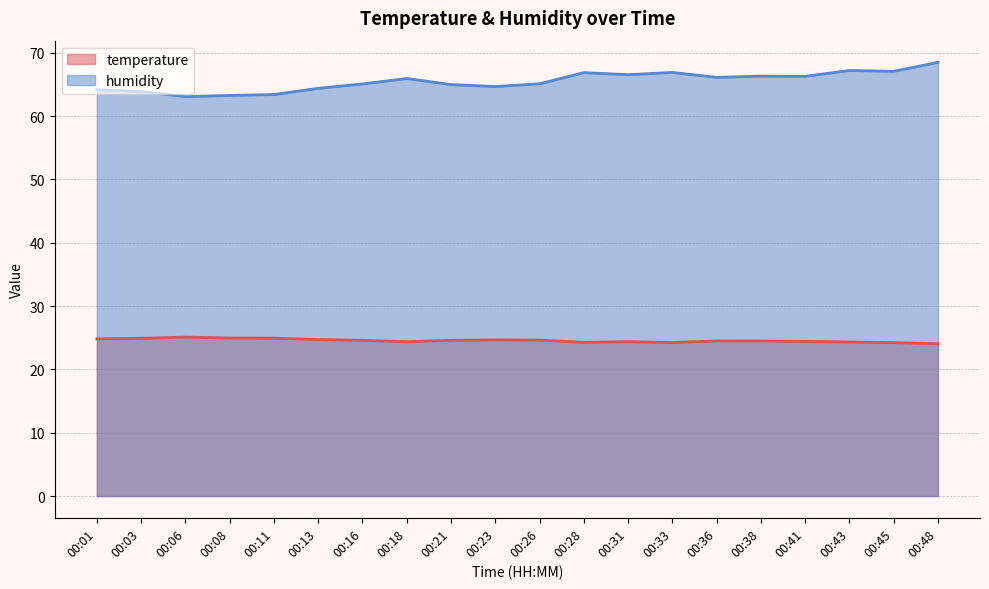

What is the difference between the maximum and minimum values in the humidity series?

5.4